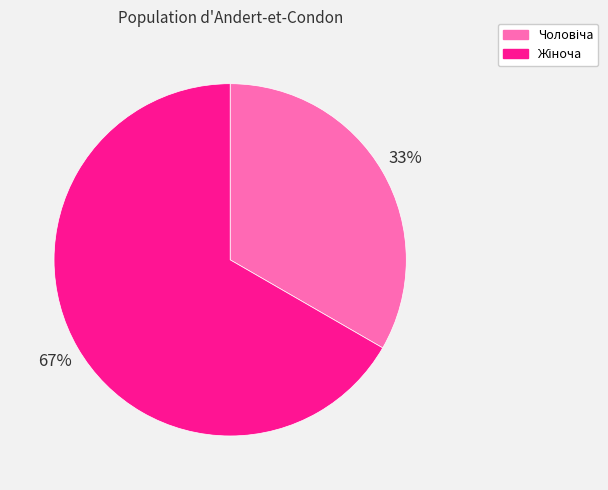

To the nearest percent, what is the average slice percentage?

50%